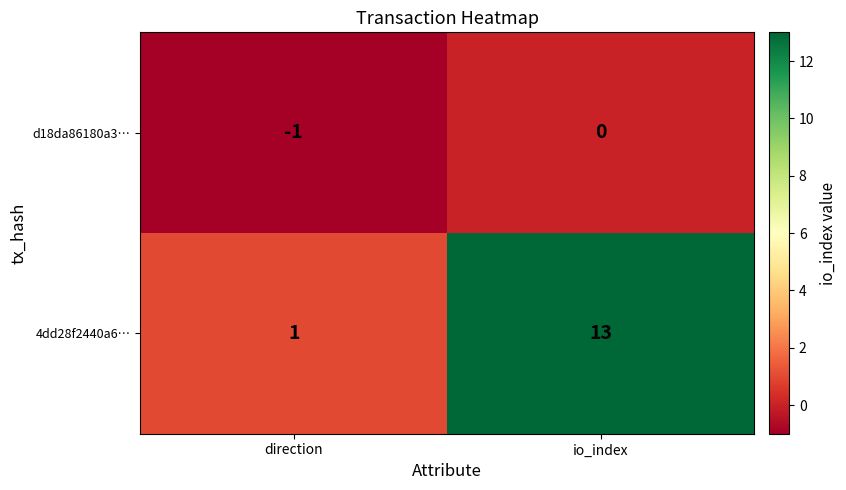

True or false: d18da86180a3… has a value of 0 at io_index.

True